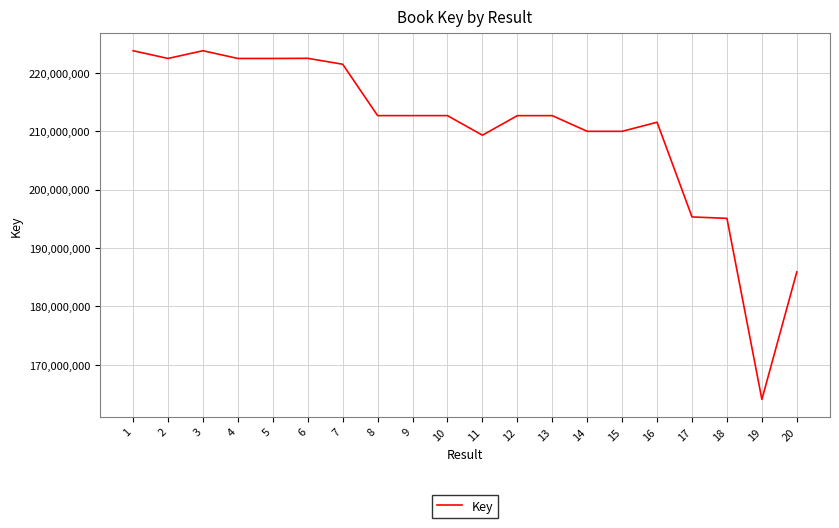

What is the difference between the maximum and minimum values?

59663744